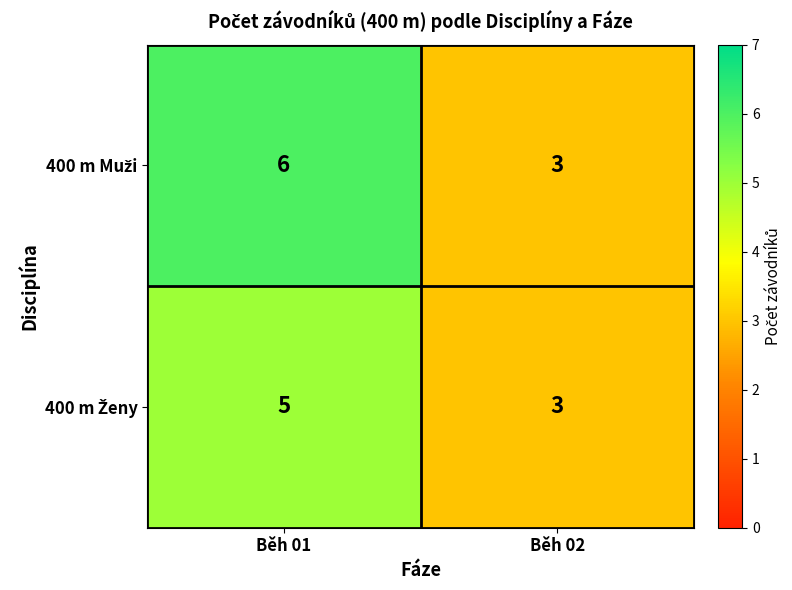

What is the maximum value shown in the chart?

6